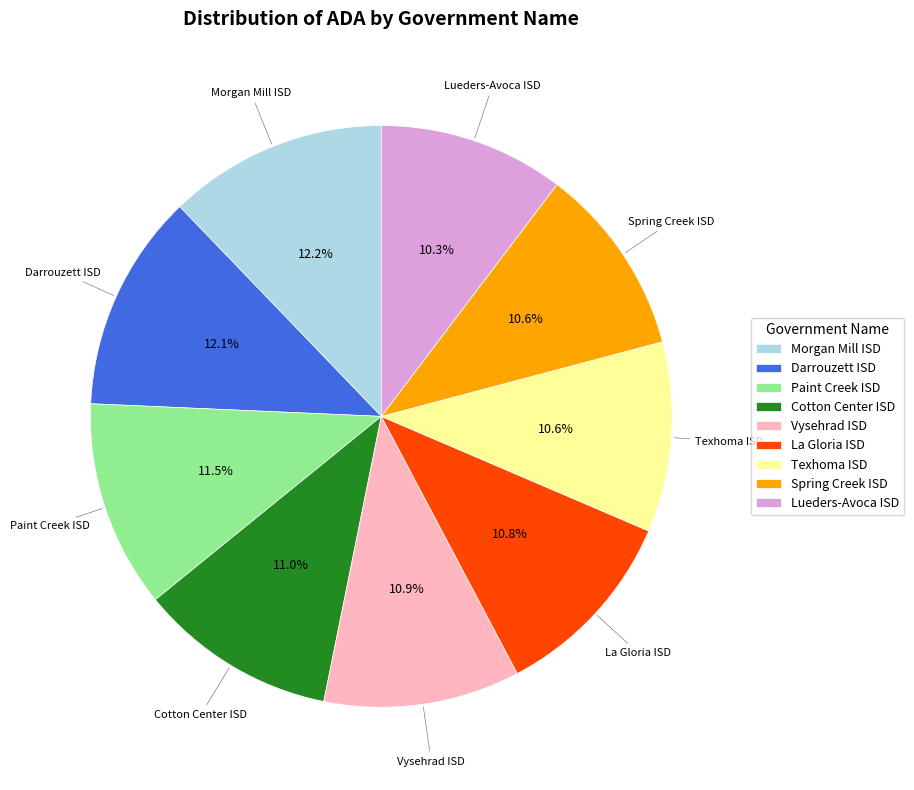

What percentage is the Lueders-Avoca ISD slice, to the nearest percent?

10%